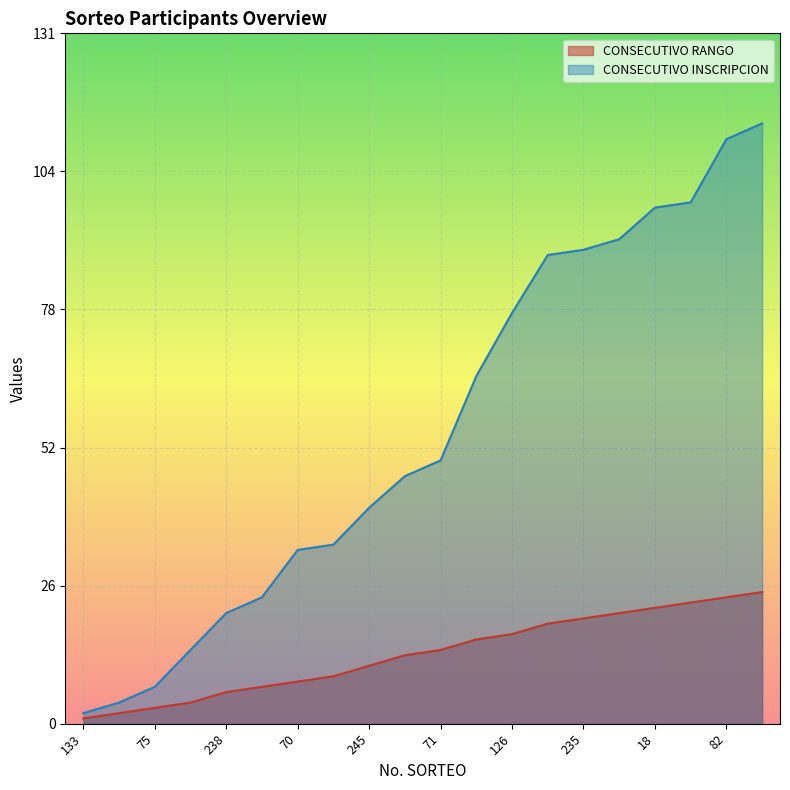

How many lines are shown in the chart?

2